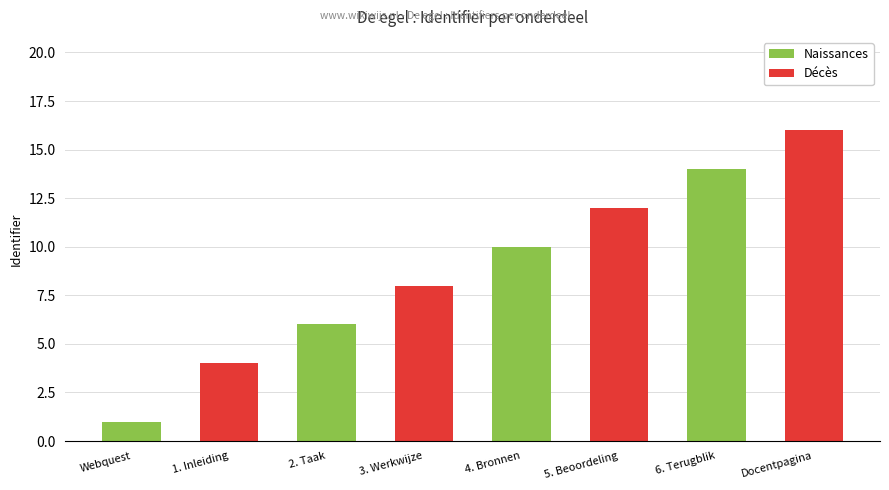

The value at 5. Beoordeling is 12. True or false?

True